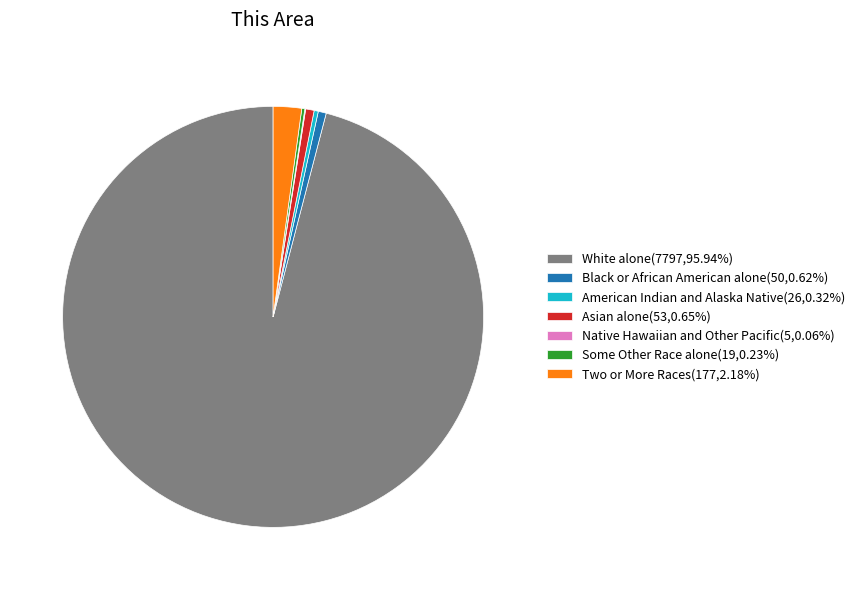

Combined, do Asian alone and White alone account for over 50%?

Yes